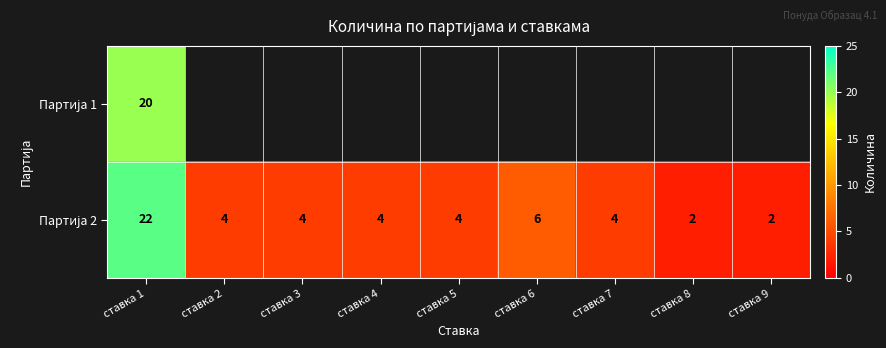

What is the sum of all Партија 2 values?

52.0